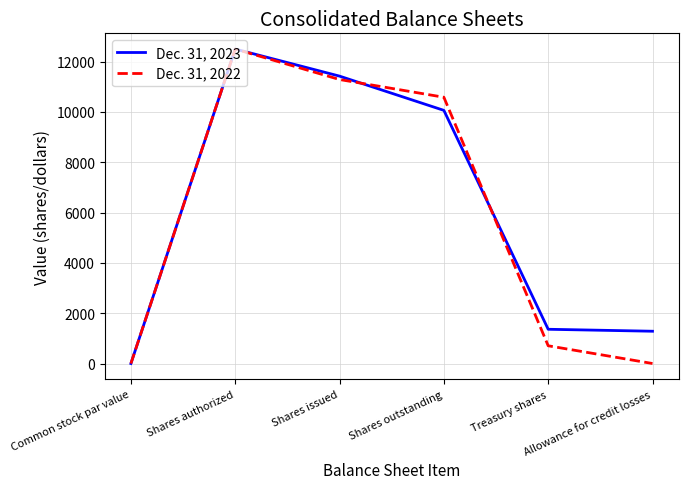

At which label is Dec. 31, 2023 closest to 6250?

Shares outstanding